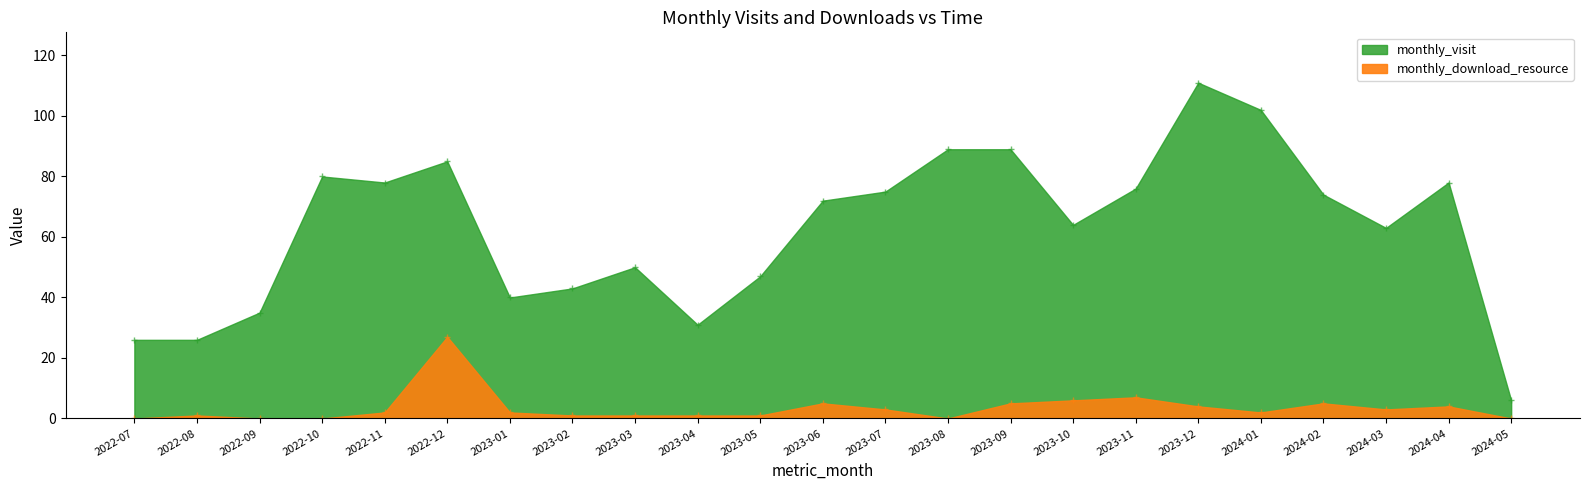

The monthly_download_resource series shows 16 at 2023-08. True or false?

False